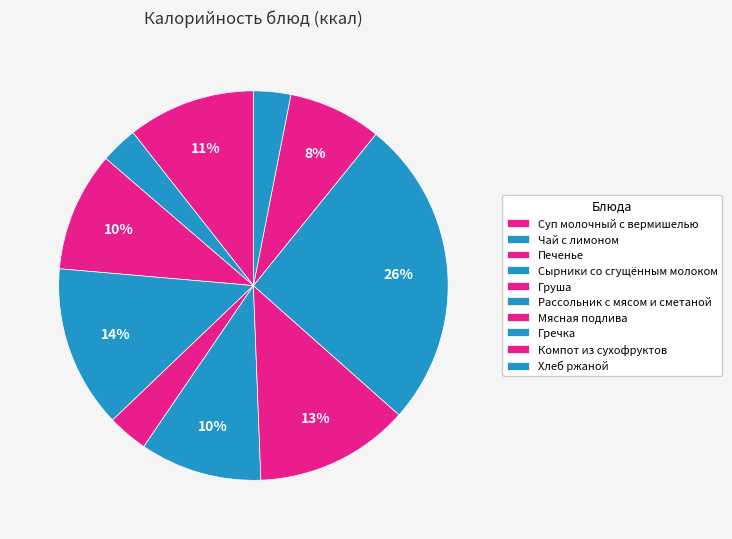

What is the change in value from Чай с лимоном to Груша?

+4.2